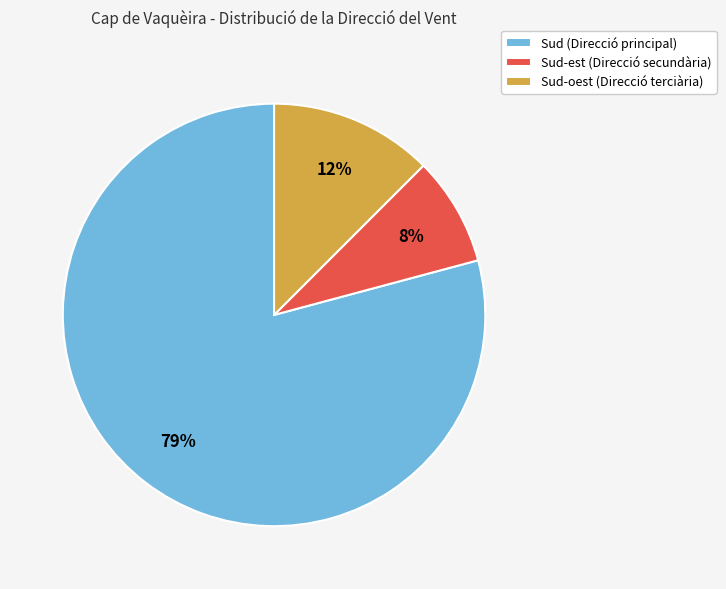

Is the sum of Sud (Direcció principal) and Sud-est (Direcció secundària) greater than half?

Yes